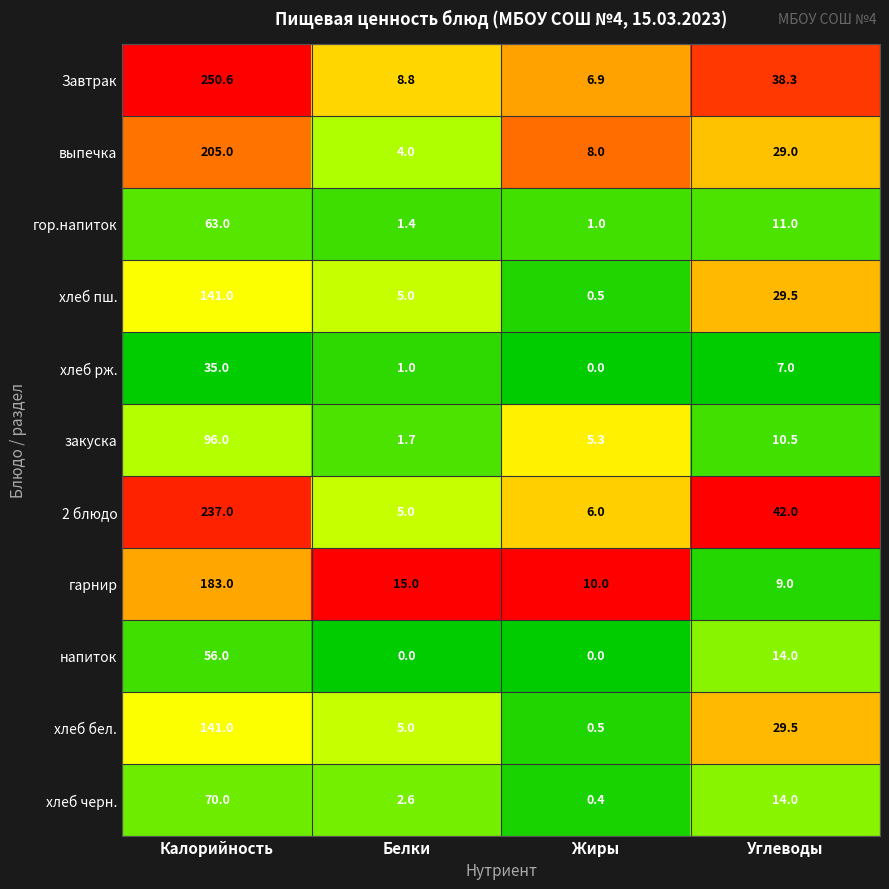

Where is хлеб рж. nearest to the value 17?

Углеводы